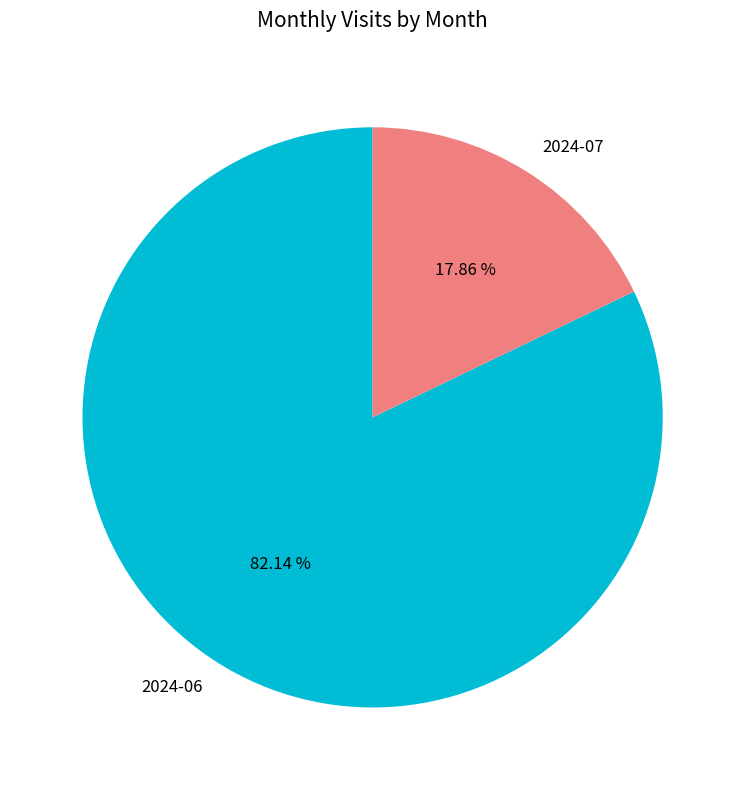

Is it true that 2024-07 is 33% of the pie?

False